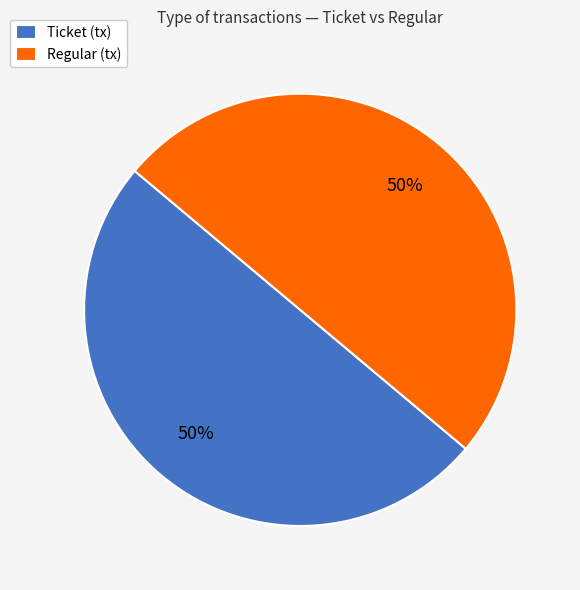

Approximately how many times larger is the value at Ticket (tx) compared to Regular (tx)?

1.0